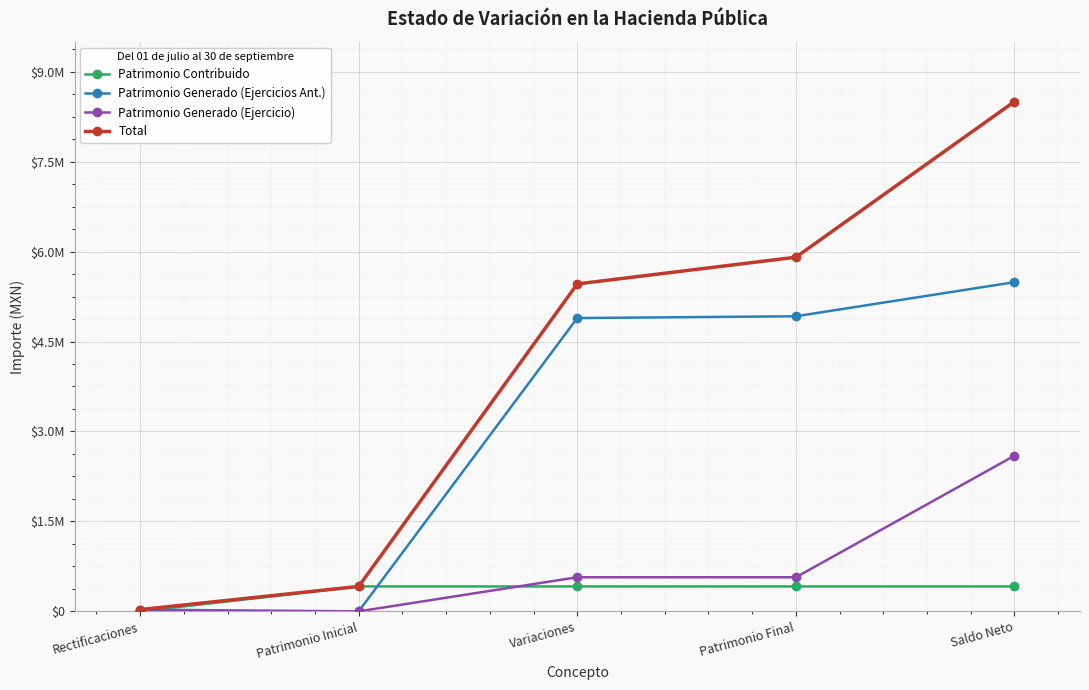

True or false: Total and Patrimonio Generado (Ejercicios Ant.) cross at least once.

False